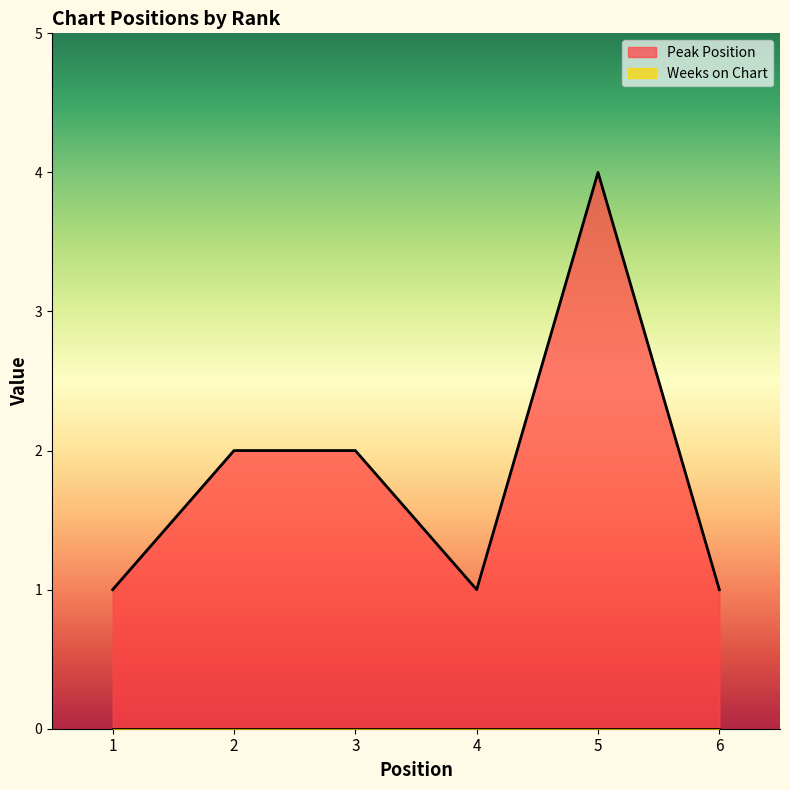

At which label is the value closest to 2?

2